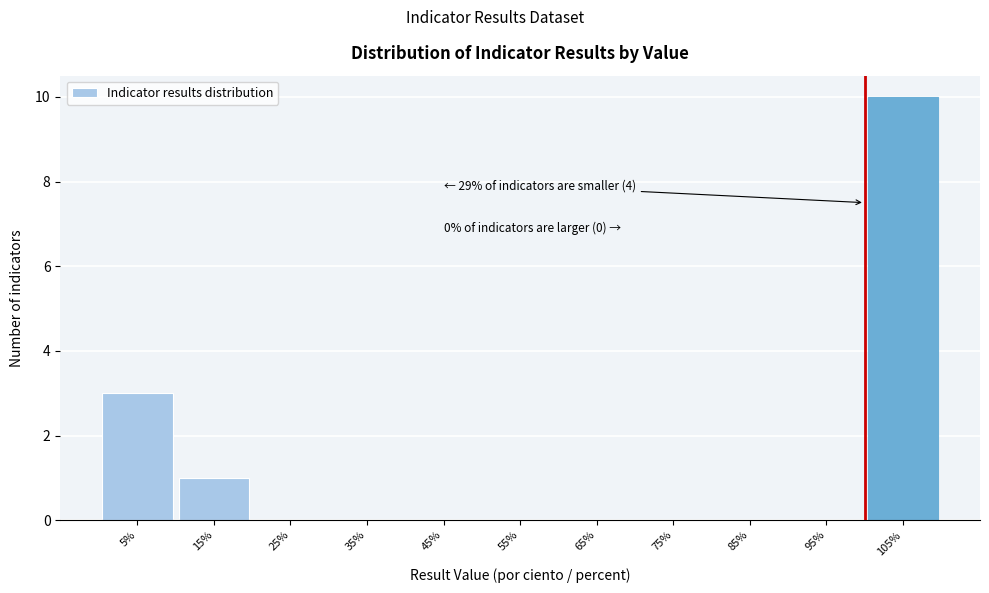

Over which range of the x-axis is the bar tallest?

100 to 110